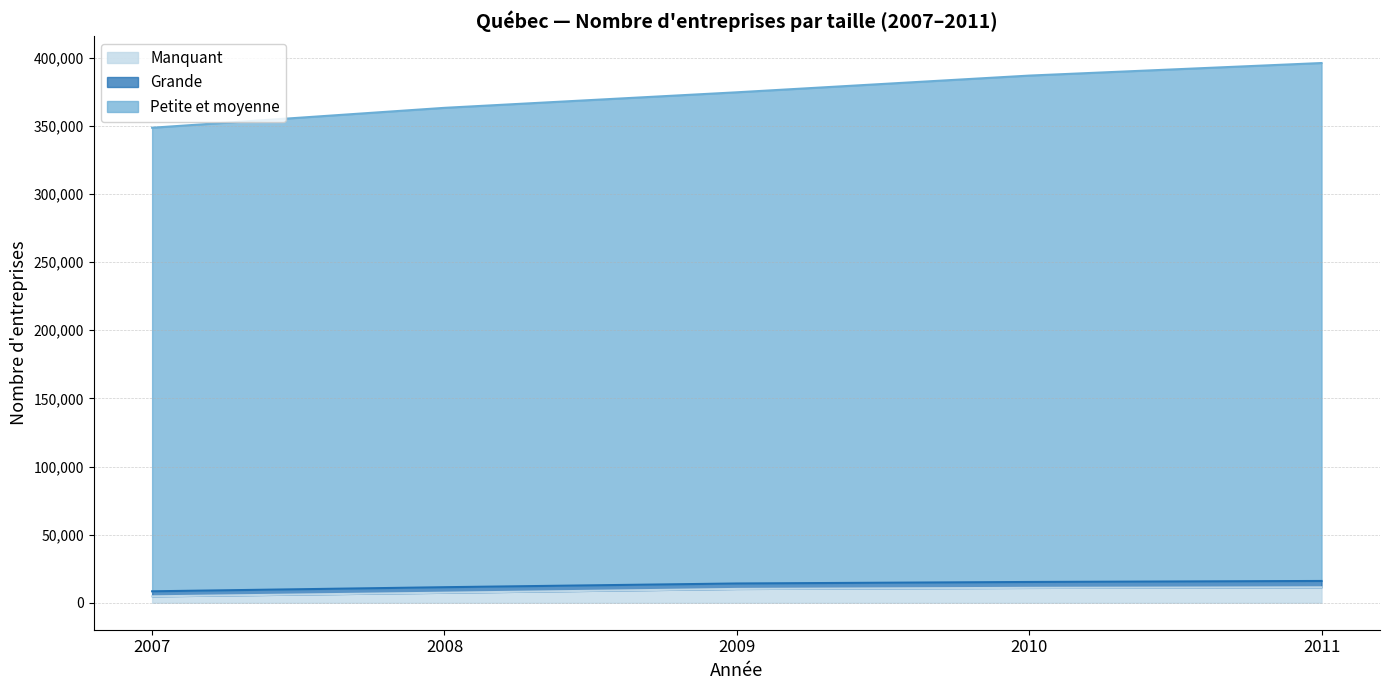

What is the maximum value for Manquant?

11330